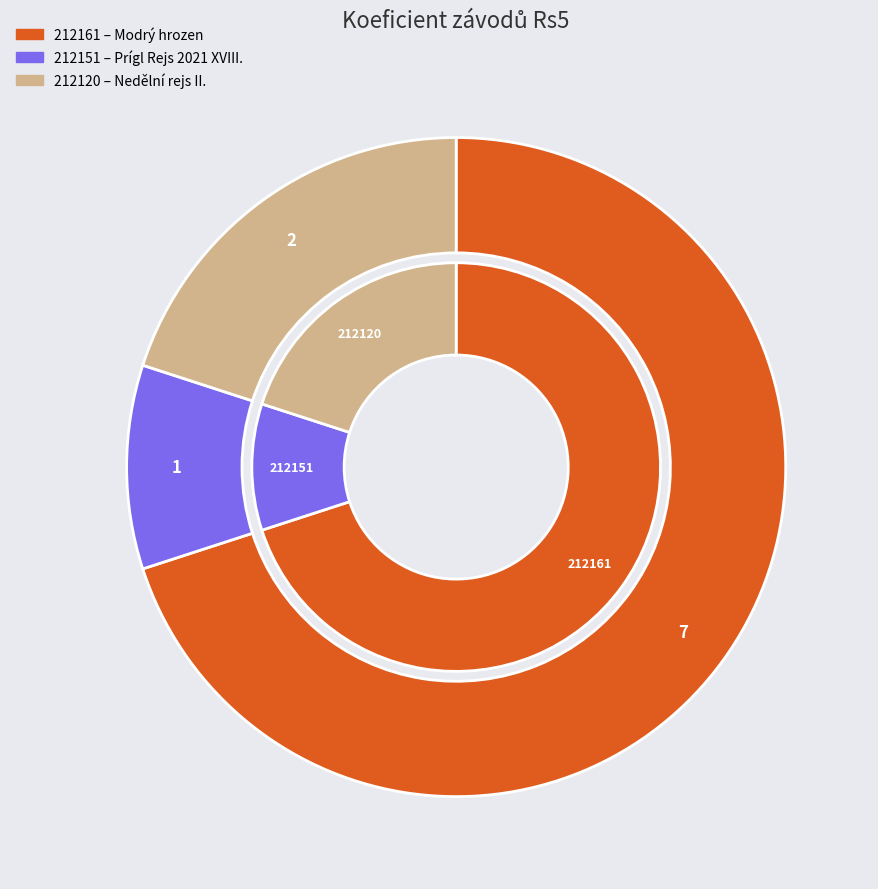

What percentage is the 212161 slice, to the nearest percent?

70%